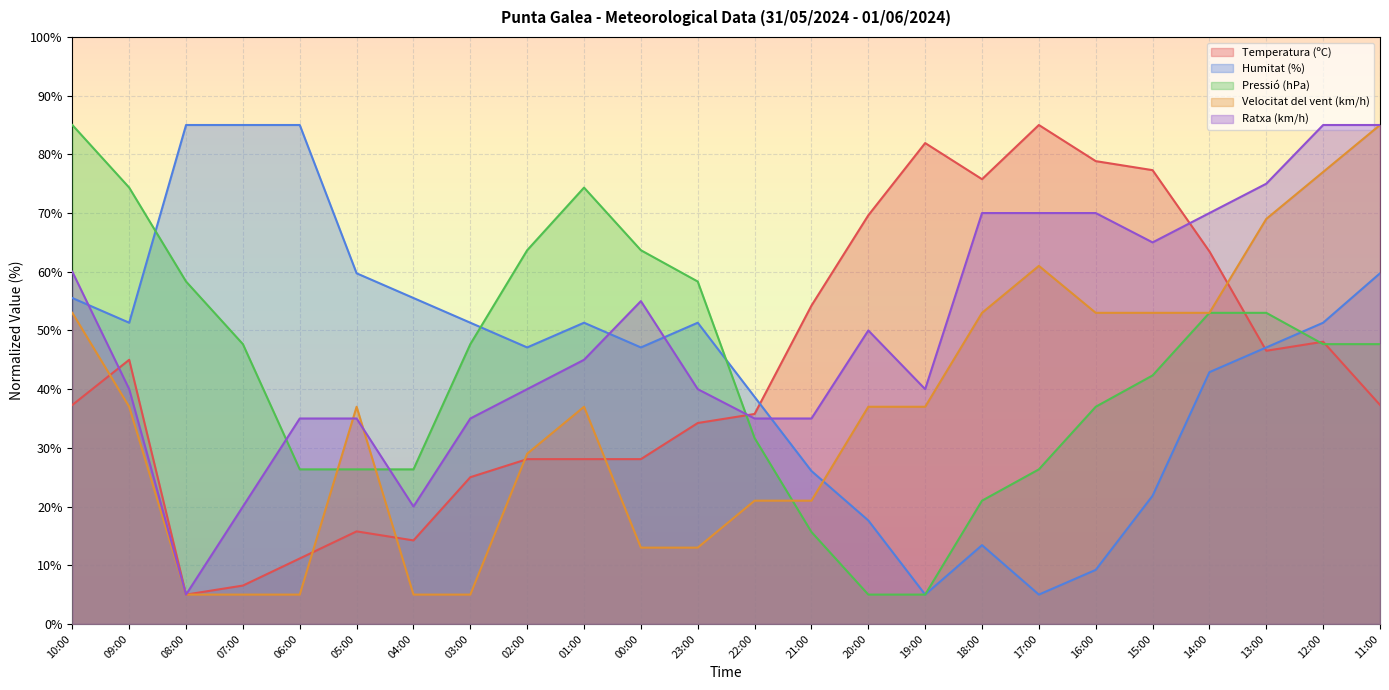

How many intersections are there between Humitat (%) and Velocitat del vent (km/h)?

1